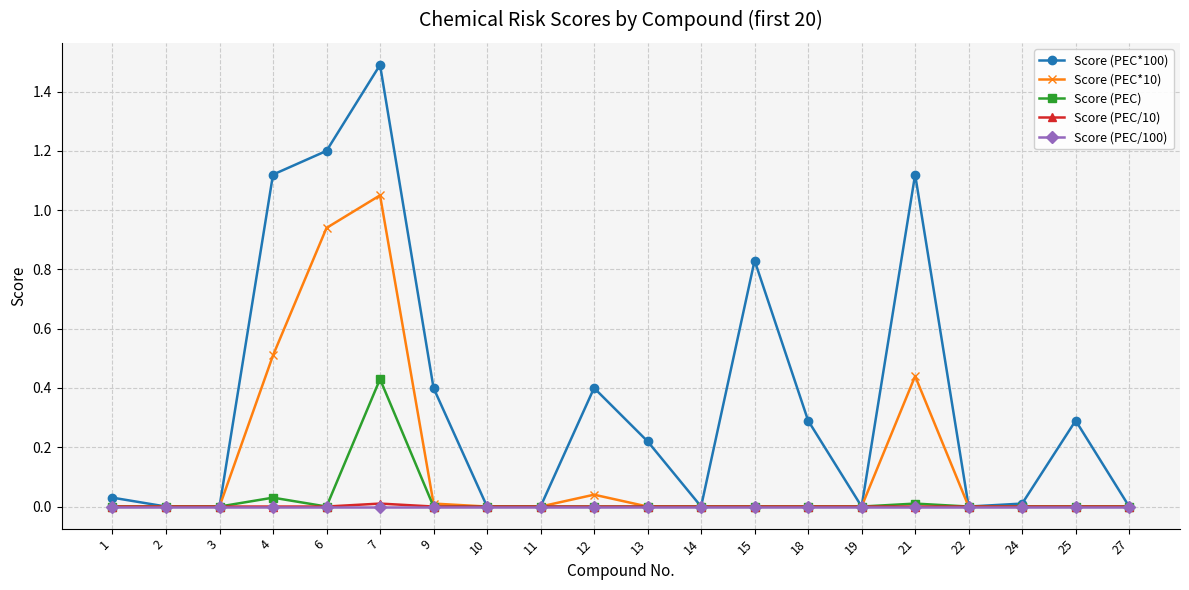

What is the average value of the Score (PEC*10) series?

0.1